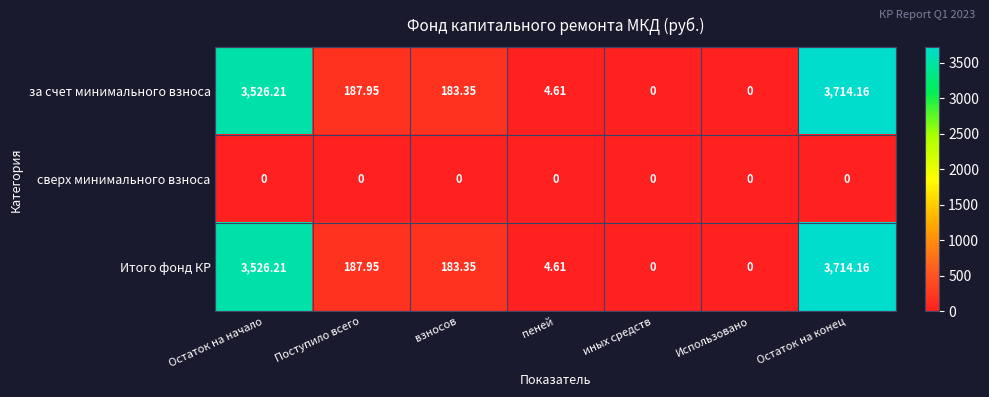

Where does the за счет минимального взноса series first go above 183?

Остаток на начало